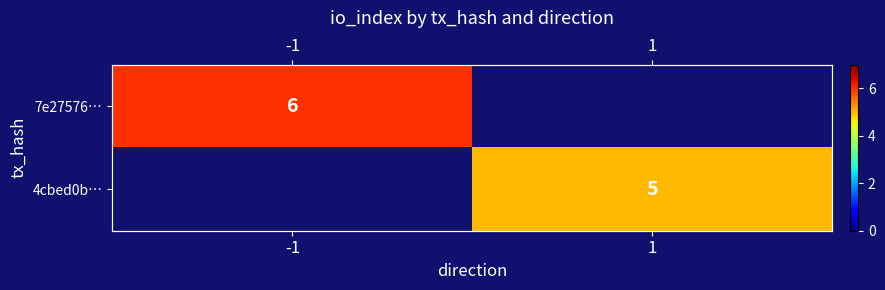

What is the maximum value for 7e27576…?

6.0